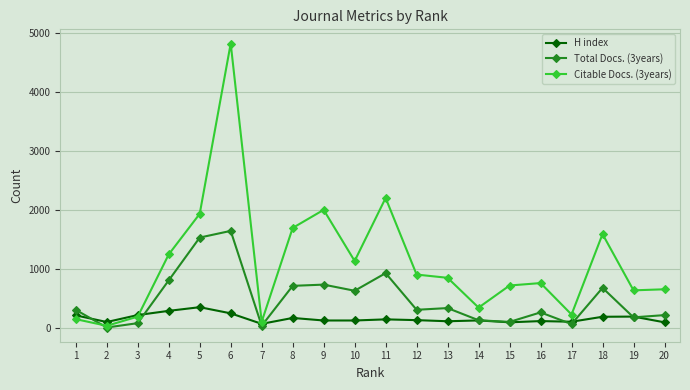

Is it true that Citable Docs. (3years) equals 1930 at 4?

False